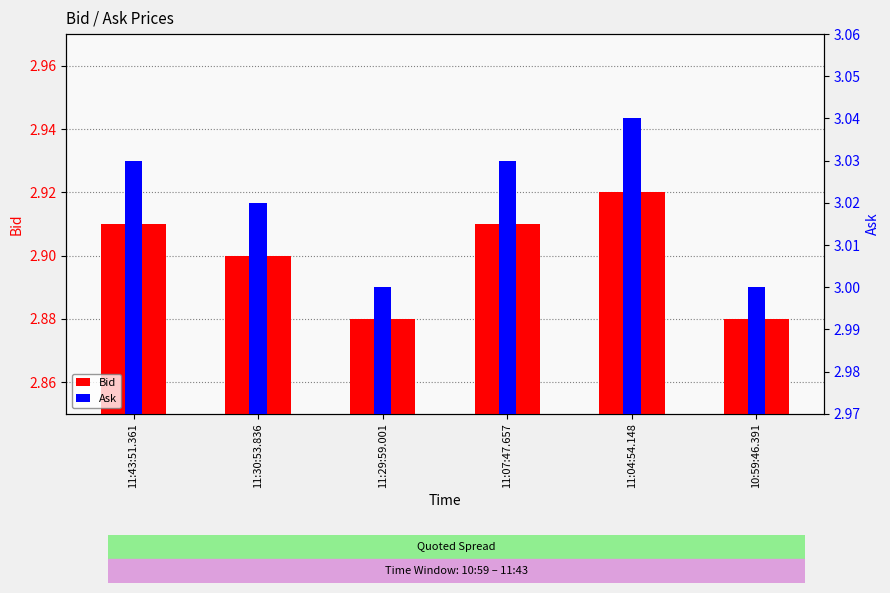

What is the maximum value shown in the chart?

3.0